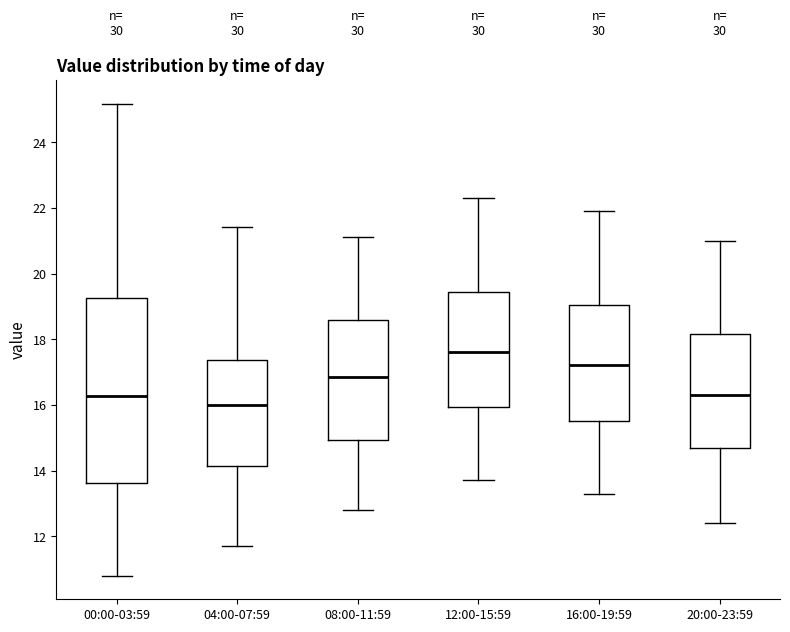

Reading left to right, read every box against the y-axis: the position of its median line, the range the box covers, and the ends of its whiskers. The values are not printed on the chart, so give them approximately, as read against the axis.

00:00-03:59: median 16.2, box 13.6 to 19.2, whiskers 10.8 to 25.2
04:00-07:59: median 16.0, box 14.2 to 17.4, whiskers 11.8 to 21.4
08:00-11:59: median 16.8, box 15.0 to 18.6, whiskers 12.8 to 21.2
12:00-15:59: median 17.6, box 16.0 to 19.4, whiskers 13.8 to 22.4
16:00-19:59: median 17.2, box 15.6 to 19.0, whiskers 13.4 to 22.0
20:00-23:59: median 16.4, box 14.8 to 18.2, whiskers 12.4 to 21.0